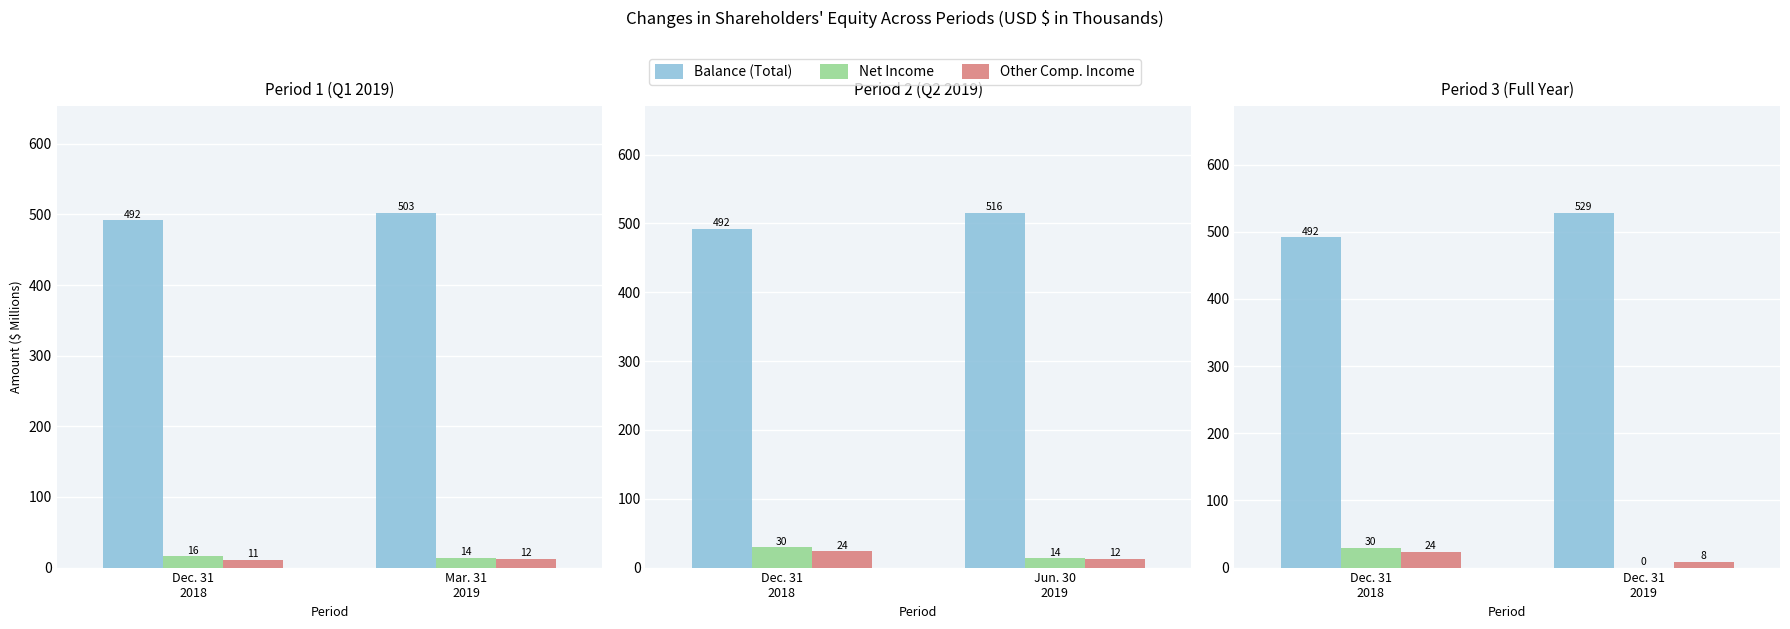

How many groups of bars are there?

2